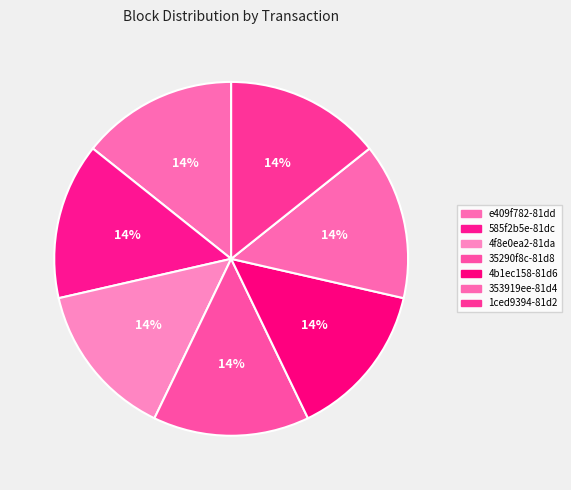

Which slice is the smallest?

1ced9394-81d2